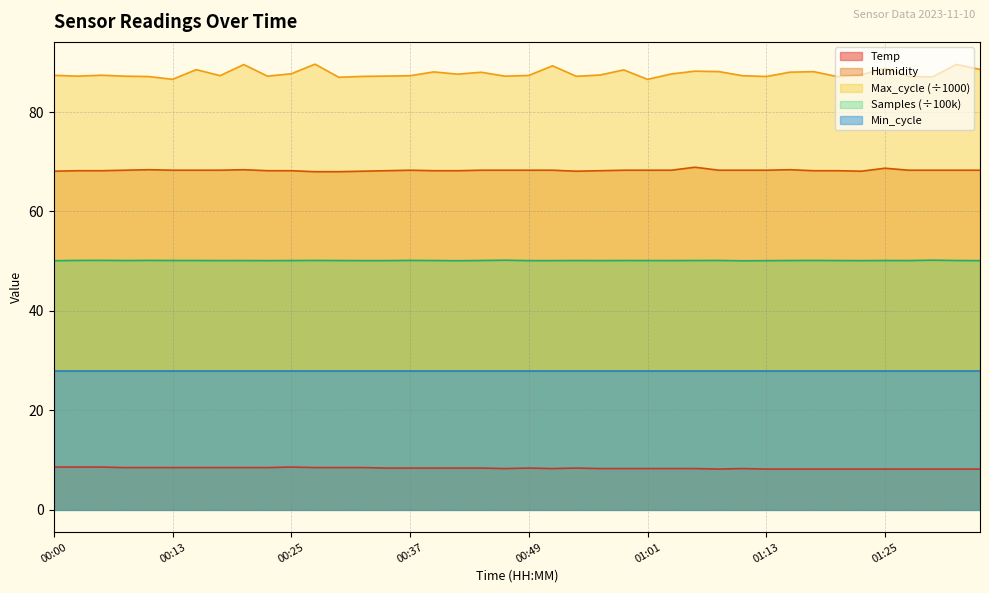

Which category has the highest value in the Humidity series?

01:06